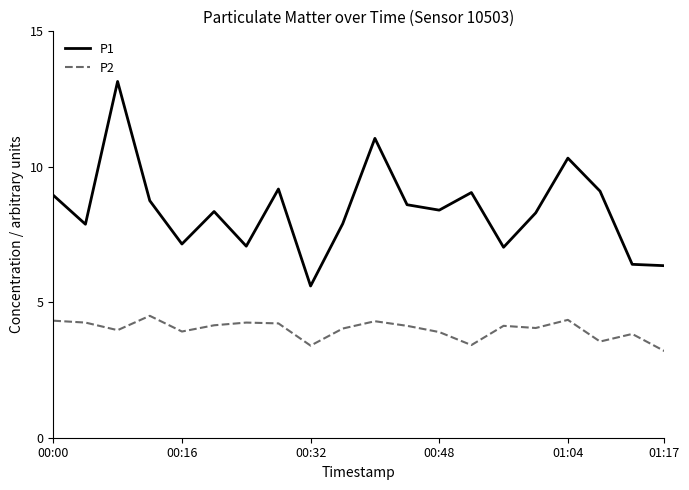

Which series has the largest total across all categories?

P1